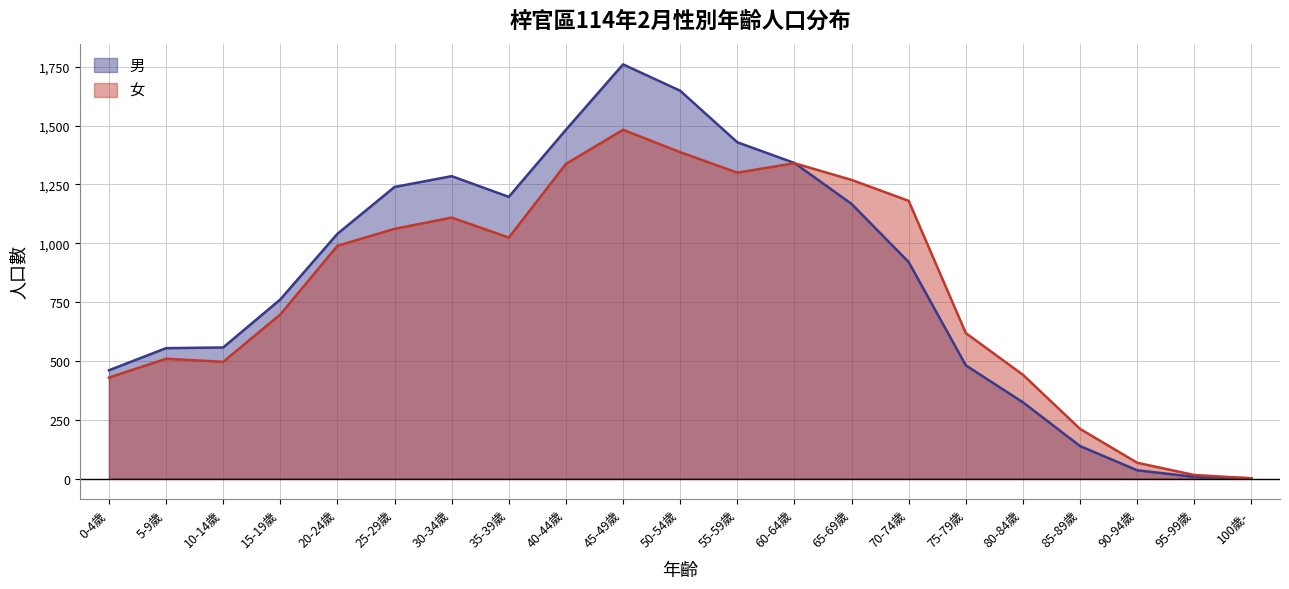

Reading left to right, what are all the values shown in this chart?

男: 0-4歲=460	5-9歲=554	10-14歲=557	15-19歲=761	20-24歲=1040	25-29歲=1239	30-34歲=1285	35-39歲=1197	40-44歲=1482	45-49歲=1760	50-54歲=1648	55-59歲=1429	60-64歲=1341	65-69歲=1167	70-74歲=920	75-79歲=481	80-84歲=324	85-89歲=138	90-94歲=35	95-99歲=7	100歲-=1
女: 0-4歲=429	5-9歲=509	10-14歲=496	15-19歲=697	20-24歲=989	25-29歲=1061	30-34歲=1109	35-39歲=1024	40-44歲=1337	45-49歲=1482	50-54歲=1387	55-59歲=1300	60-64歲=1340	65-69歲=1269	70-74歲=1180	75-79歲=618	80-84歲=441	85-89歲=211	90-94歲=67	95-99歲=15	100歲-=1